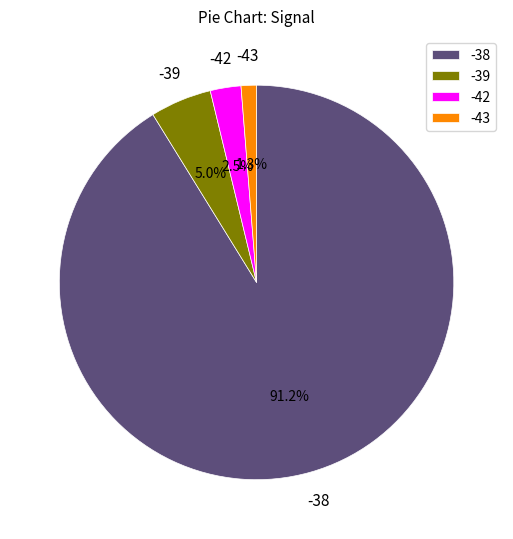

How many slices are in this pie chart?

4